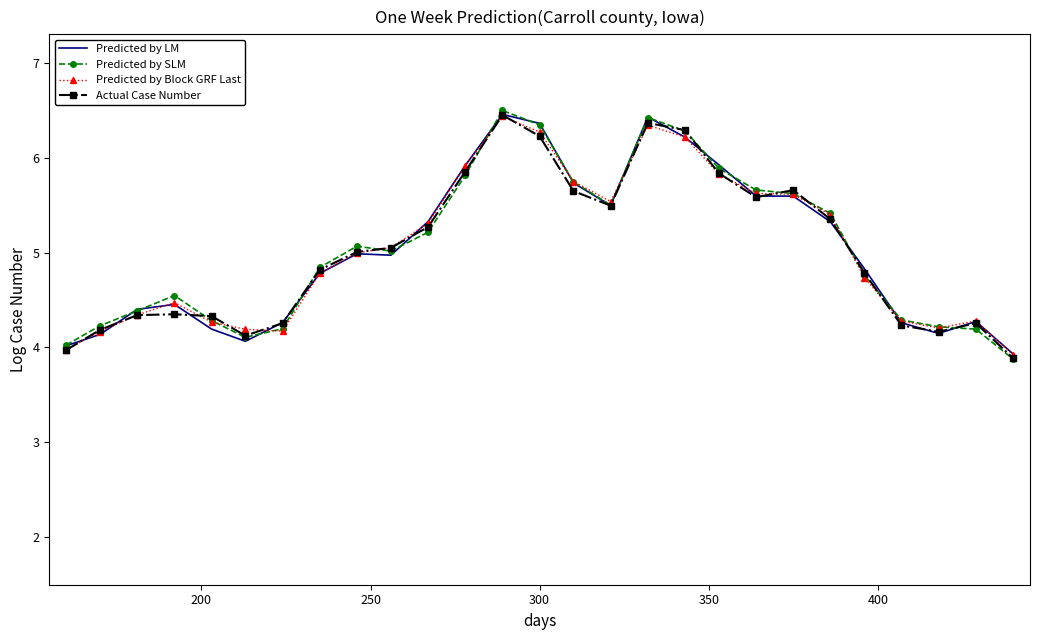

In Actual Case Number, how many points are lower than both neighbors (excluding endpoints)?

4